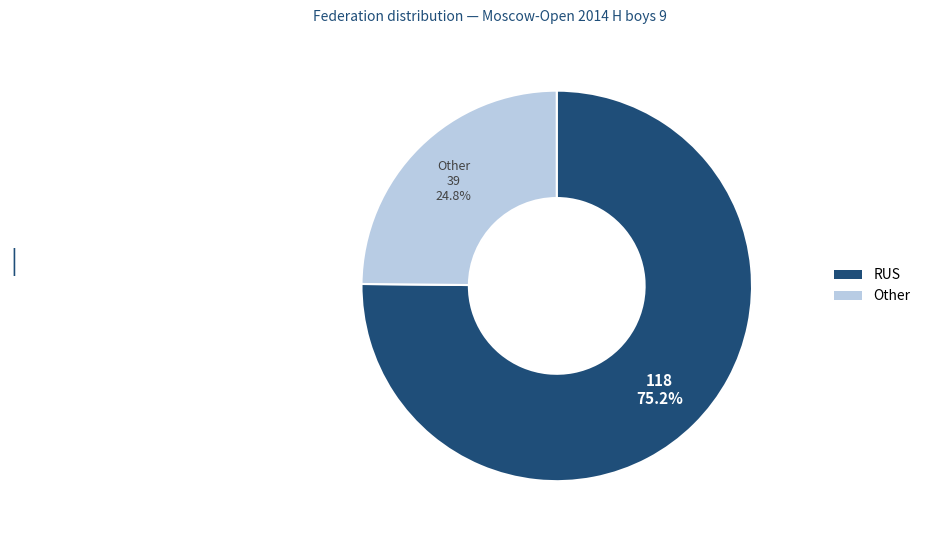

Count the number of slices in the pie.

2